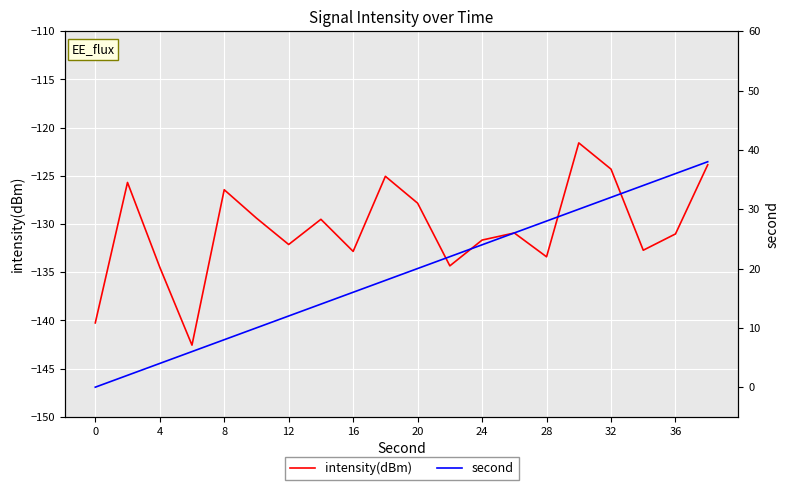

The intensity(dBm) series shows -133.4 at 28. True or false?

True